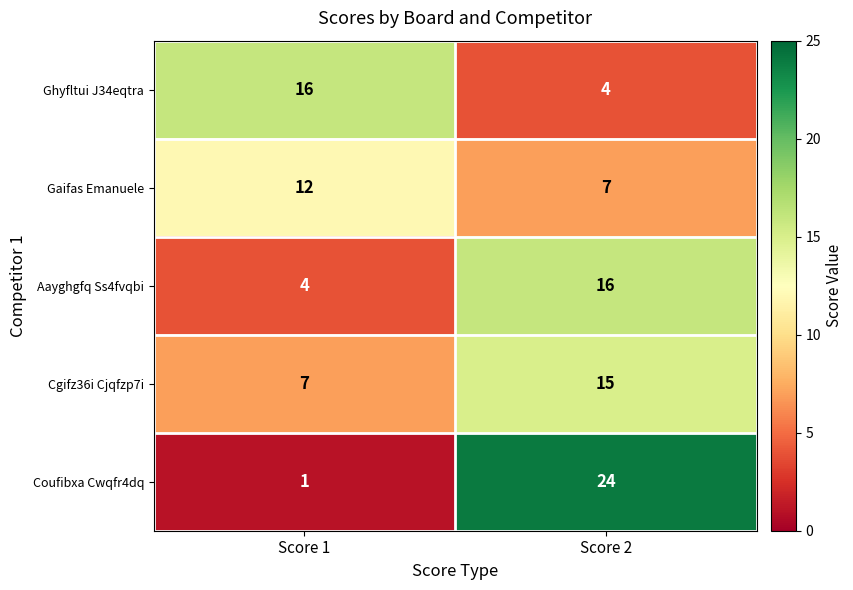

What is the greatest value displayed?

24